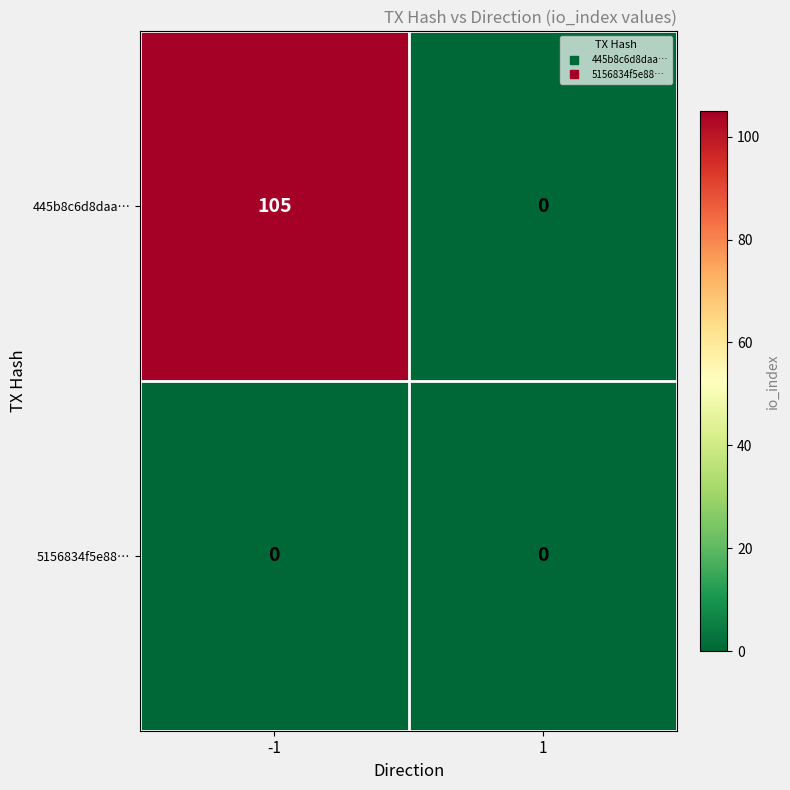

Is it true that 5156834f5e88… equals 0 at -1?

True